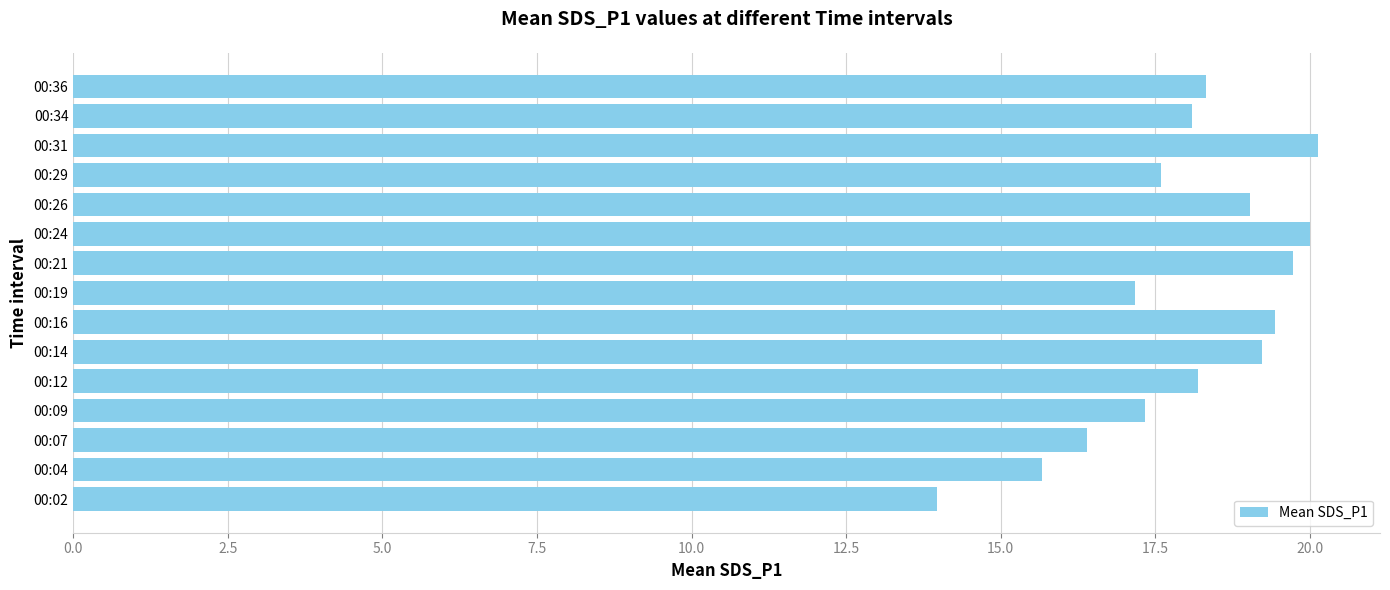

What is the difference between the maximum and minimum values?

6.2